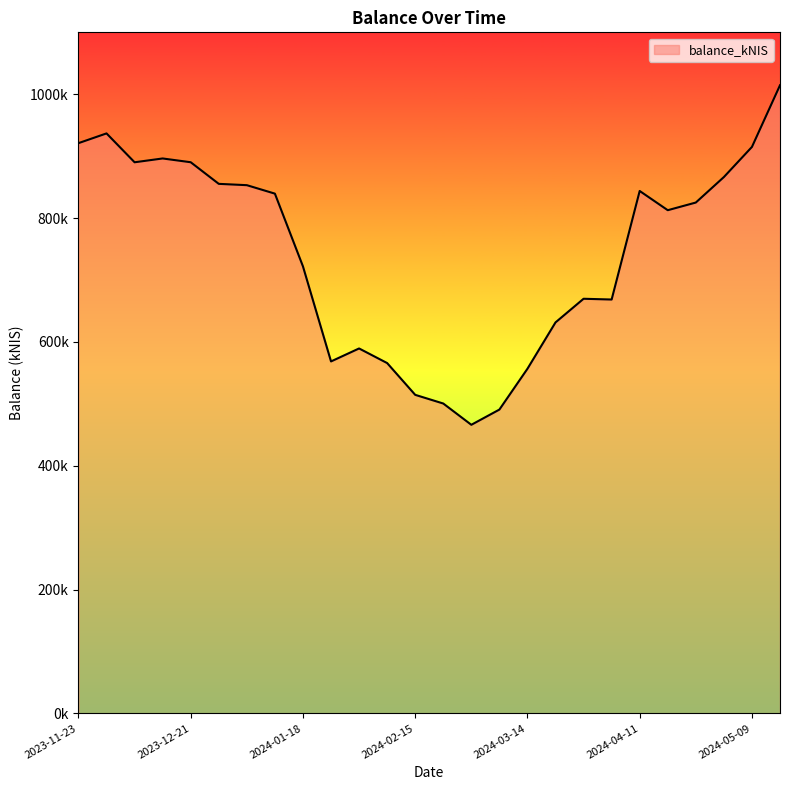

At which category does the chart reach its minimum across all series?

2024-02-29